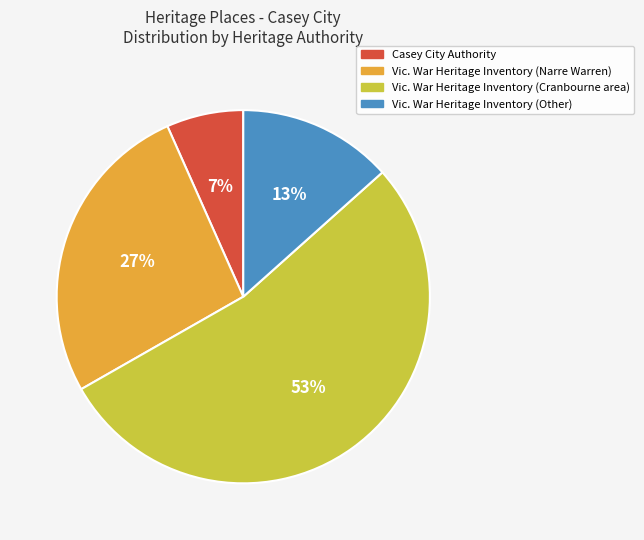

The Vic. War Heritage Inventory (Narre Warren) slice represents 19% of the pie. True or false?

False